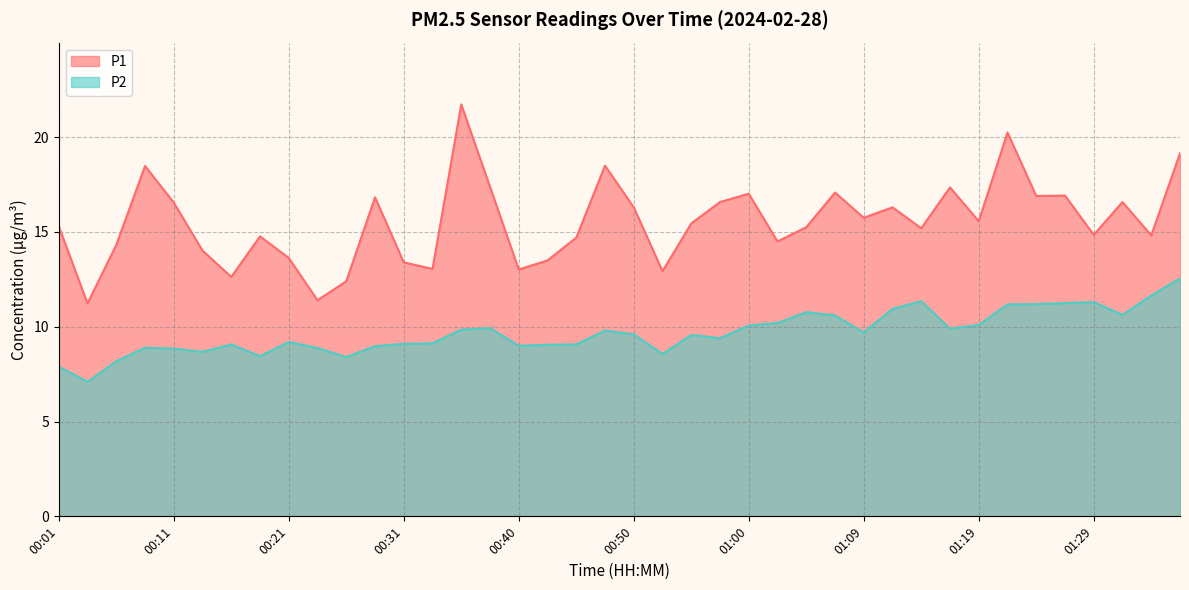

What is the average value of the P1 series?

15.5